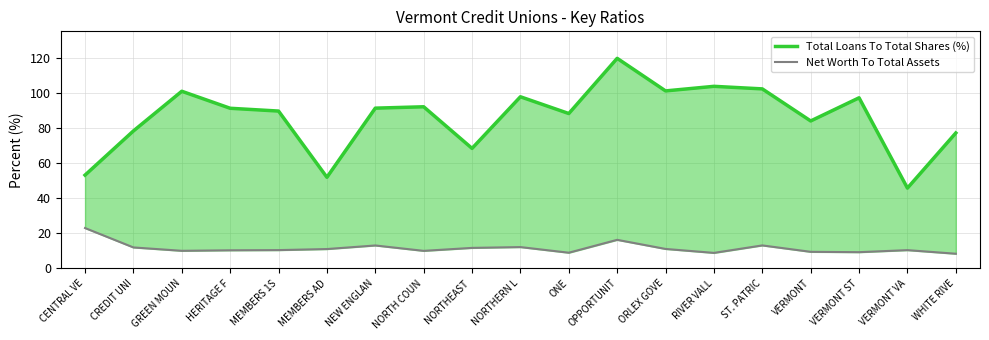

What is the sum of all Net Worth To Total Assets values?

218.2